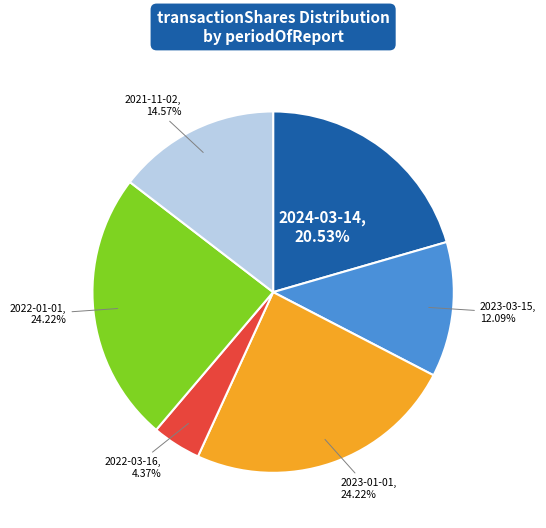

Is there a majority slice in this chart?

No